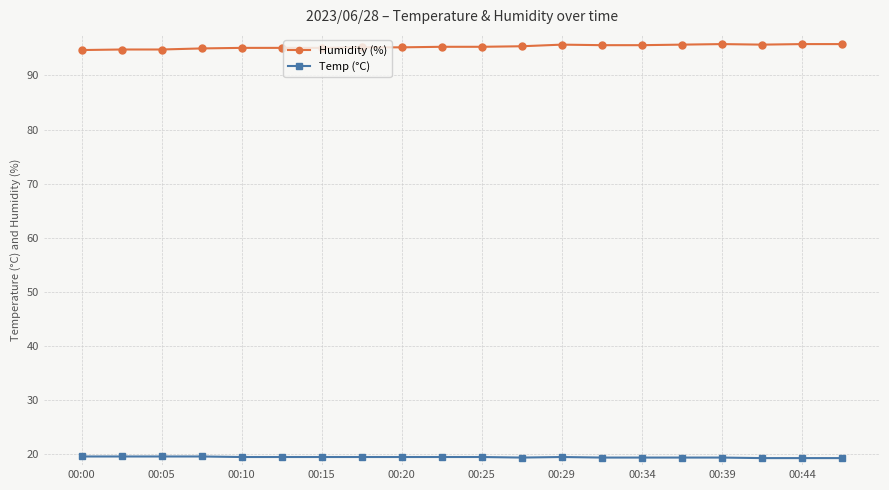

At how many categories does at least one series exceed 48?

20